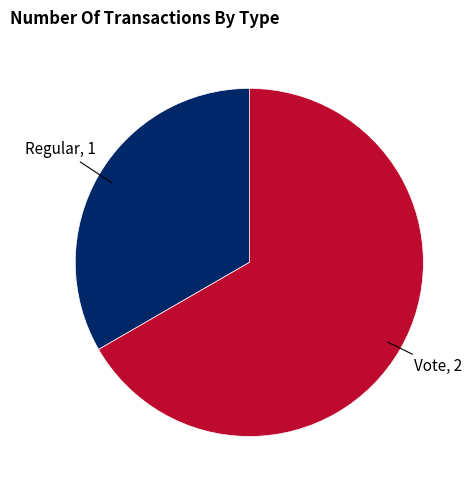

Is there a majority slice in this chart?

Yes